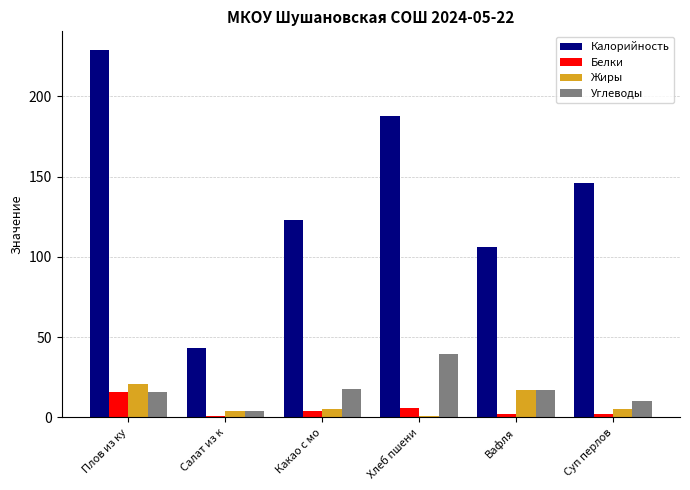

How many groups of bars are there?

6